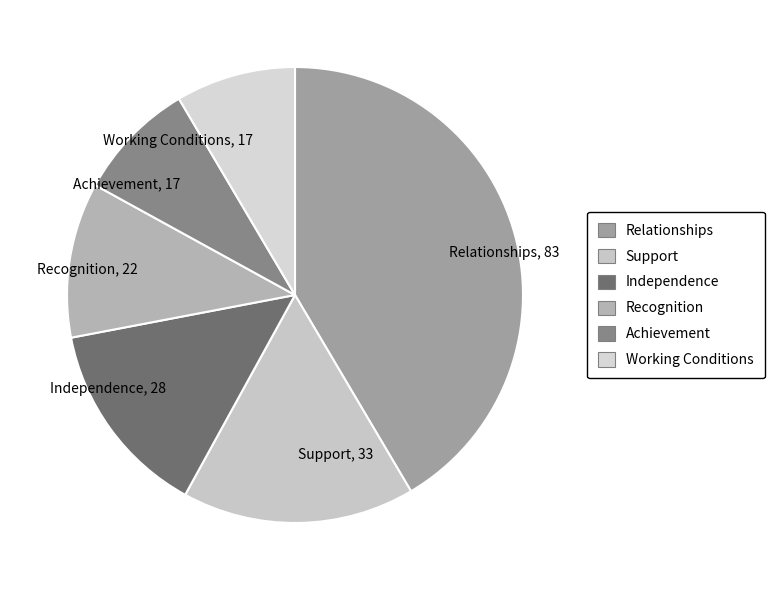

Which has a higher value, Relationships, 83 or Working Conditions, 17?

Relationships, 83